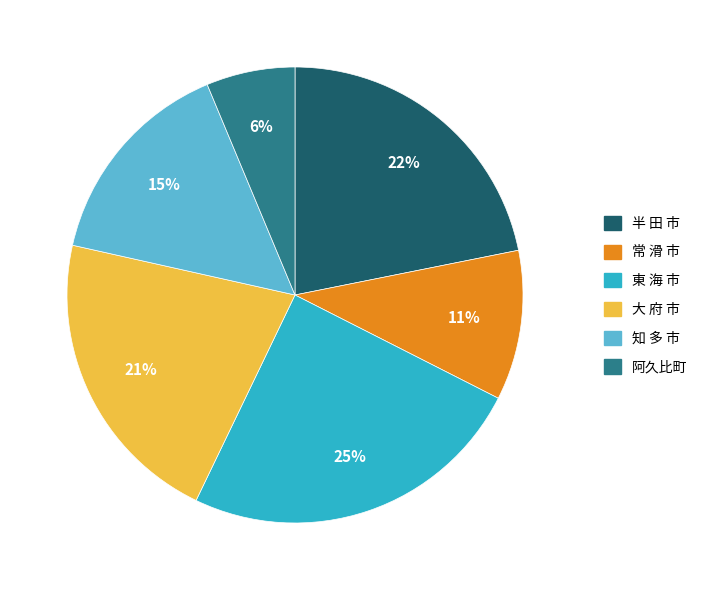

What is the largest slice in the pie chart?

東 海 市